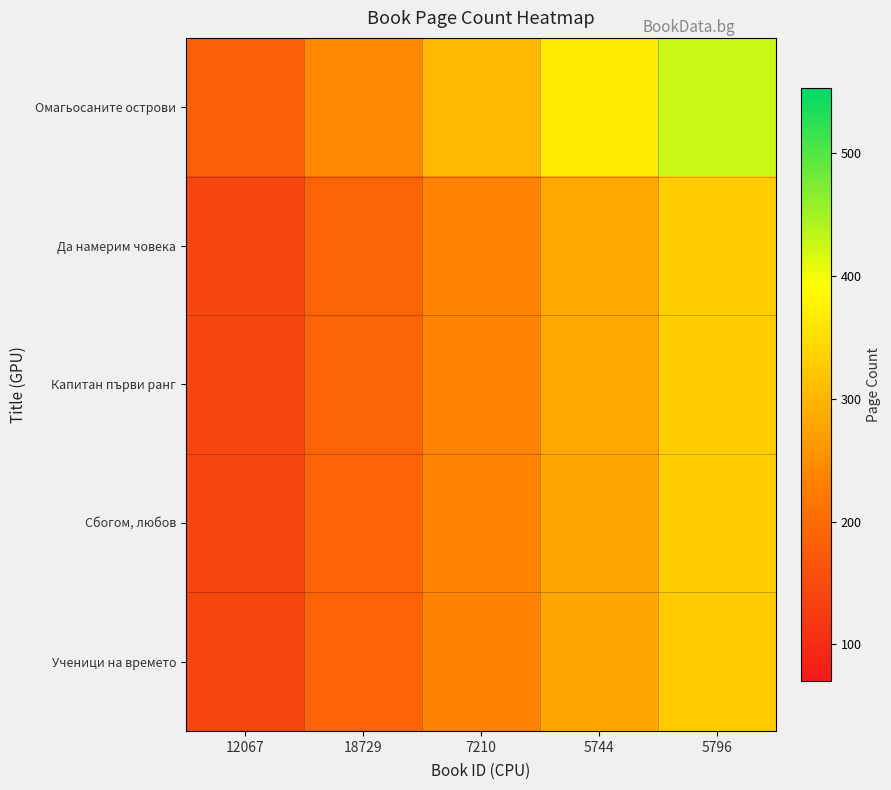

Which has a higher value, 7210 or 12067?

7210